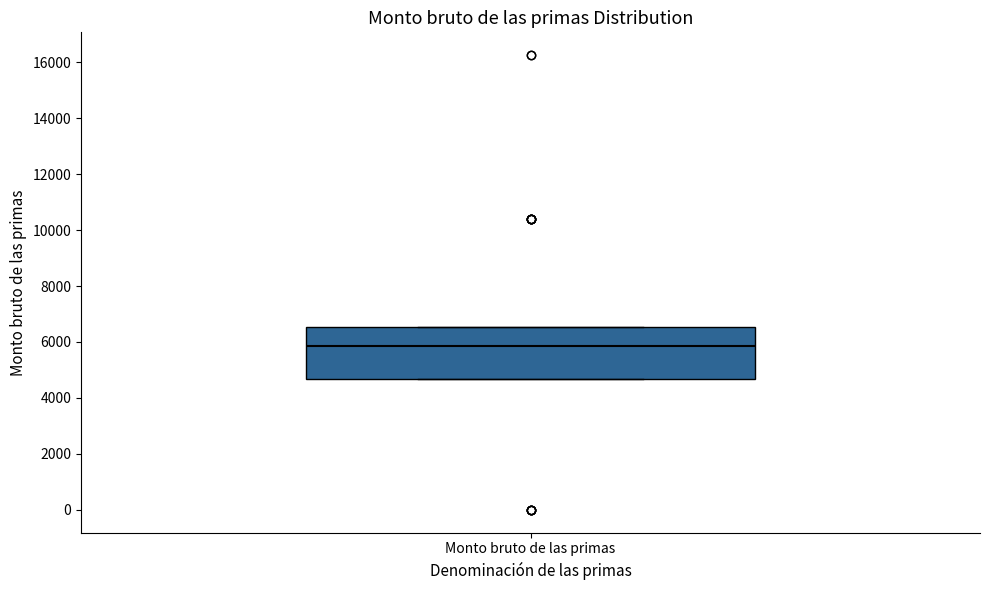

Read this box plot against the y-axis: the position of the median line, the range covered by the box, and the ends of both whiskers. The values are not printed on the chart, so give them approximately, as read against the axis.

median 5800, box 4600 to 6600, whiskers 4600 to 6600